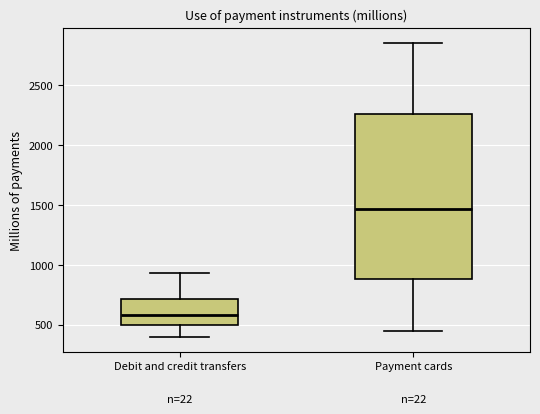

Comparing the boxes themselves (not the whiskers), which one is the tallest?

Payment cards